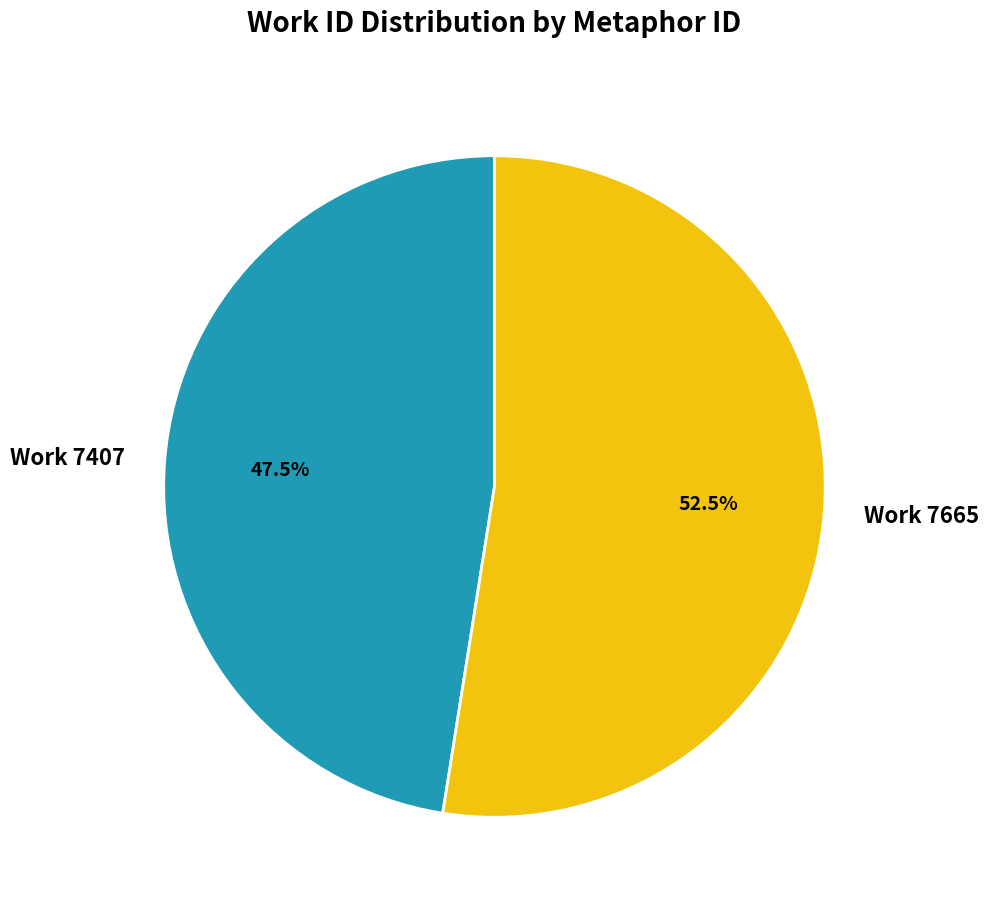

To the nearest percent, what is the difference between the Work 7407 and Work 7665 slice percentages?

5%